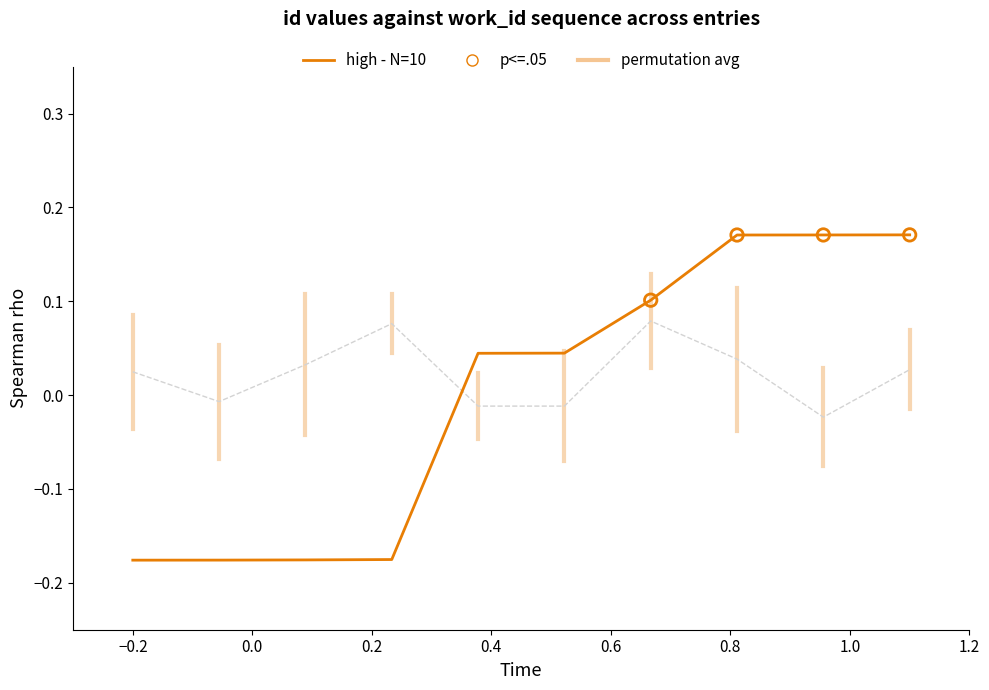

True or false: high - N=10 and permutation avg cross at least once.

True